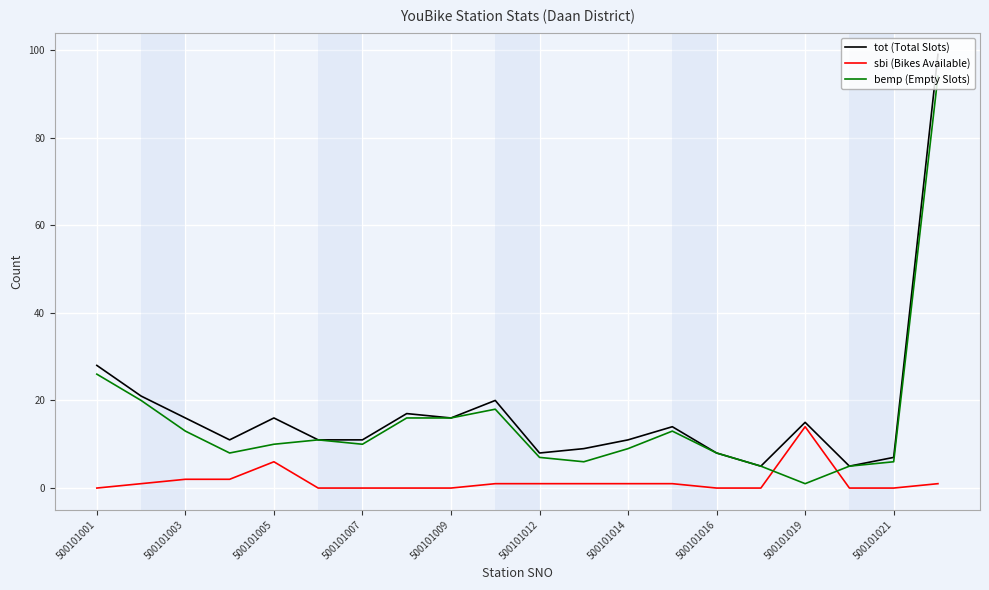

What is the minimum value for tot (Total Slots)?

5